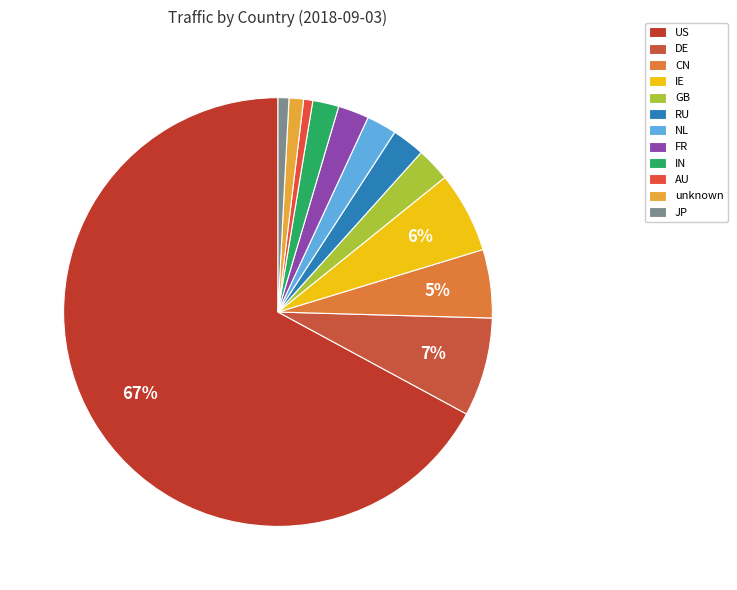

True or false: US accounts for 58% of the total.

False